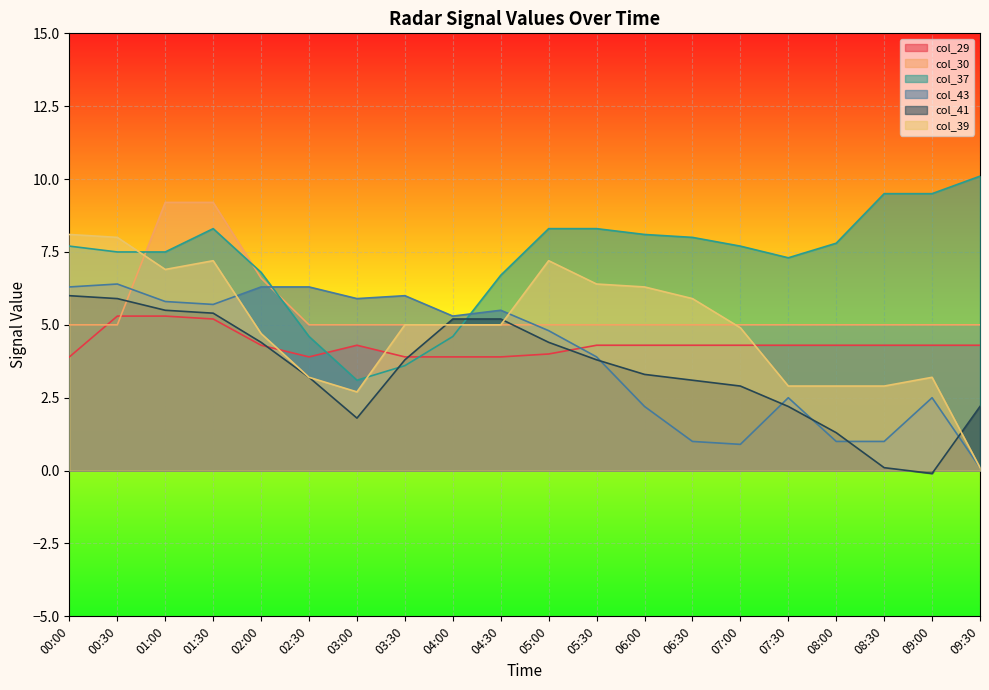

What is the sum of all col_41 values?

69.6